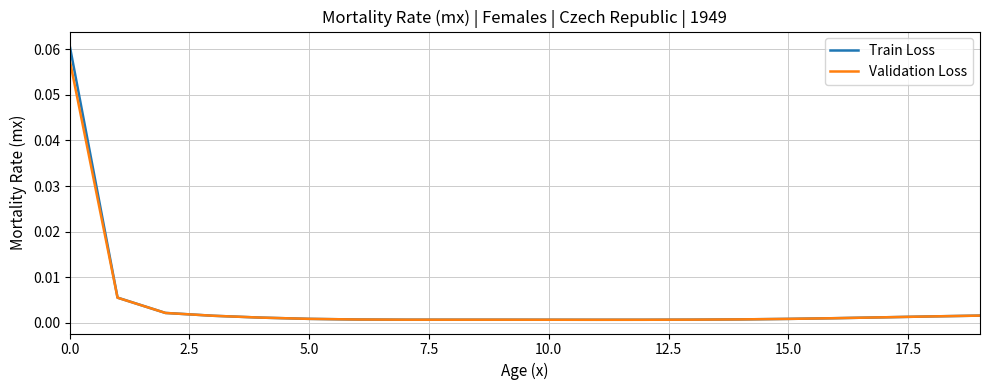

Rank the series by their maximum value, from highest to lowest.

Train Loss, Validation Loss